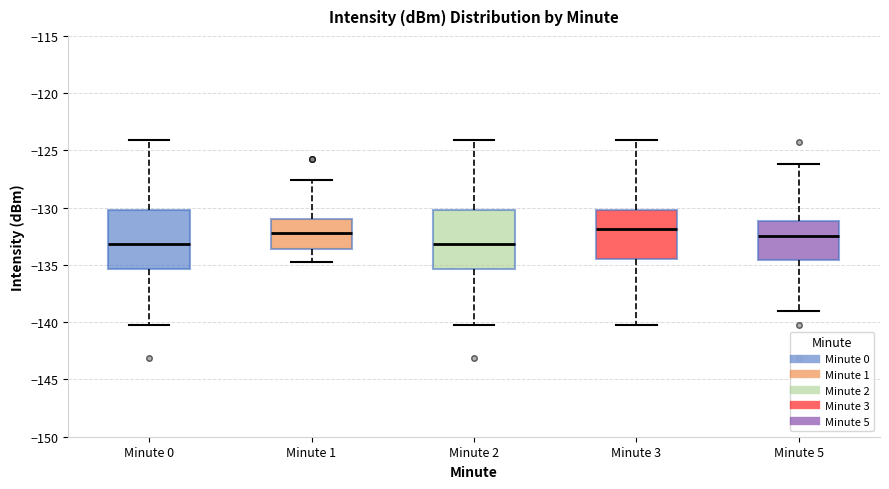

Where does the lower whisker of the box for Minute 3 end on the y-axis? The values are not printed on the chart, so give them approximately, as read against the axis.

-140.0